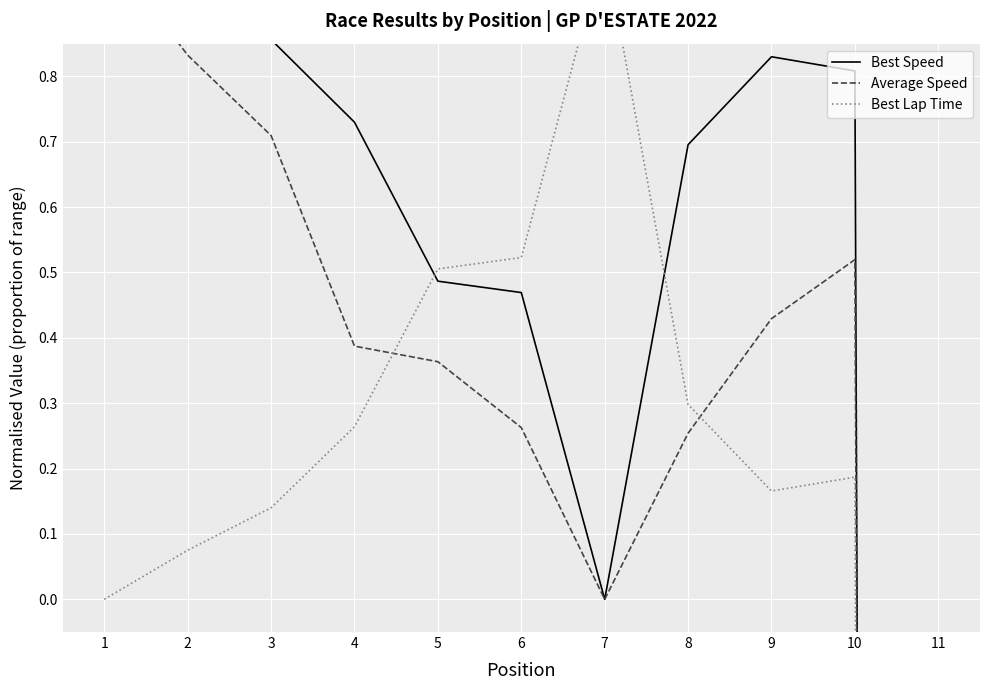

What are all the series names shown in the legend?

Best Speed, Average Speed, Best Lap Time